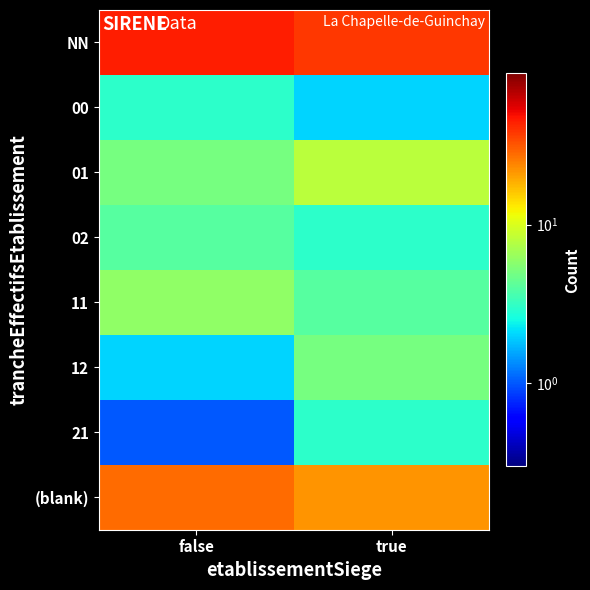

Which has a higher value, false or true?

false